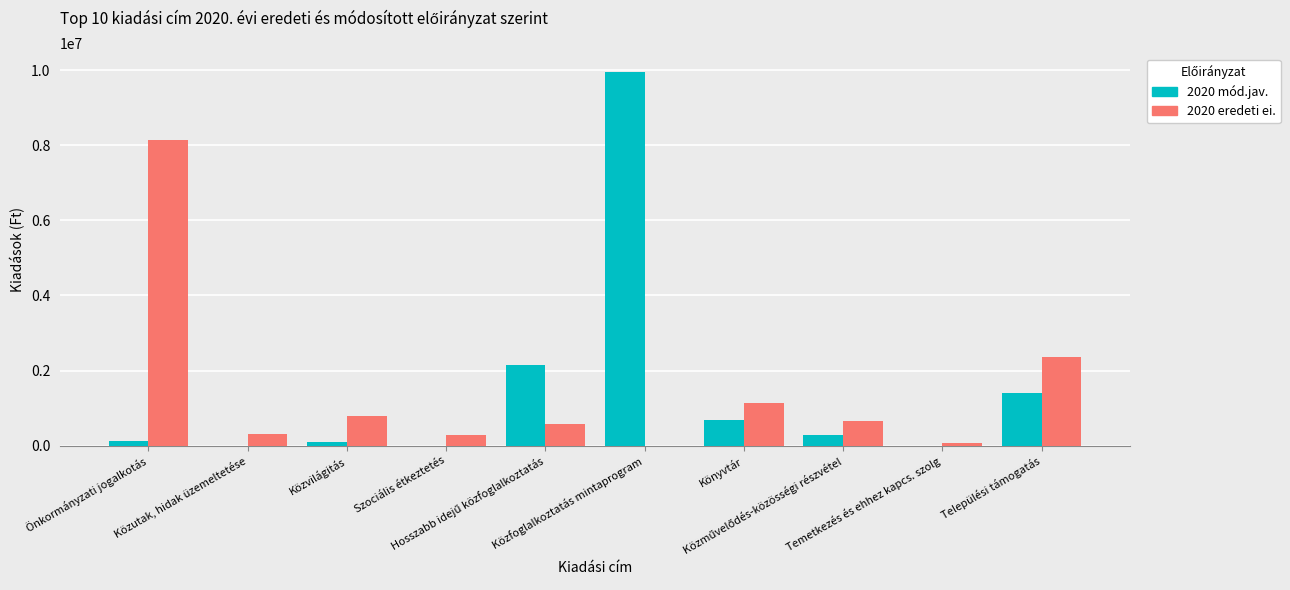

What is the greatest value displayed?

9945774